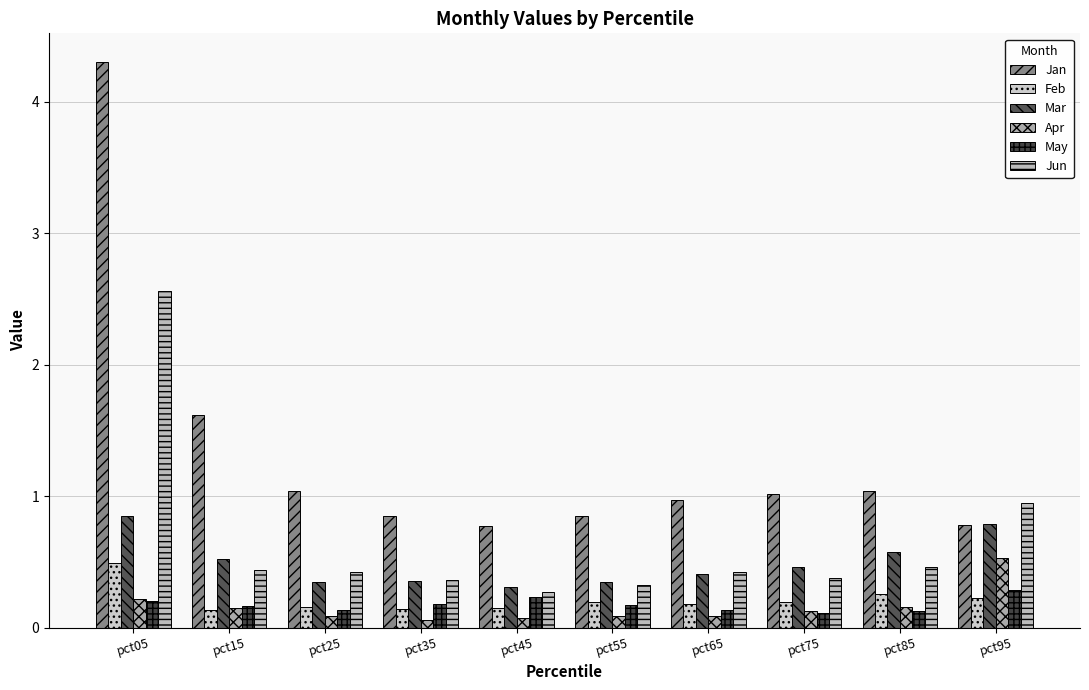

What is the average value of the Mar series?

0.5